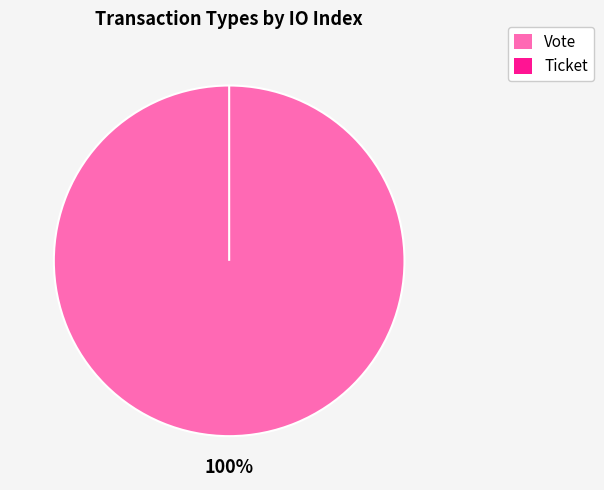

How many slices are in this pie chart?

2